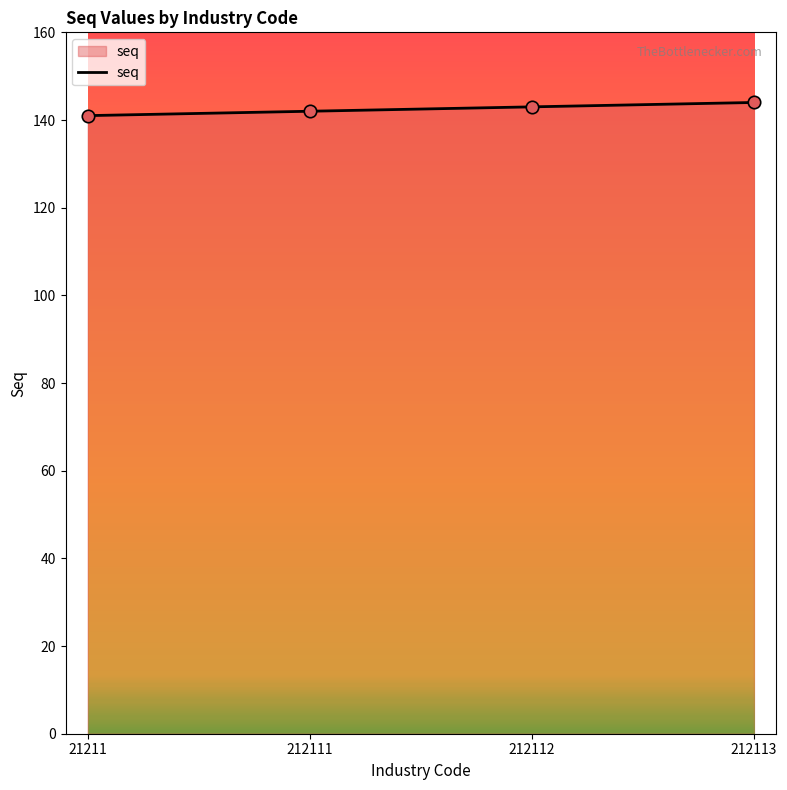

What is the change in value from 21211 to 212111?

+1